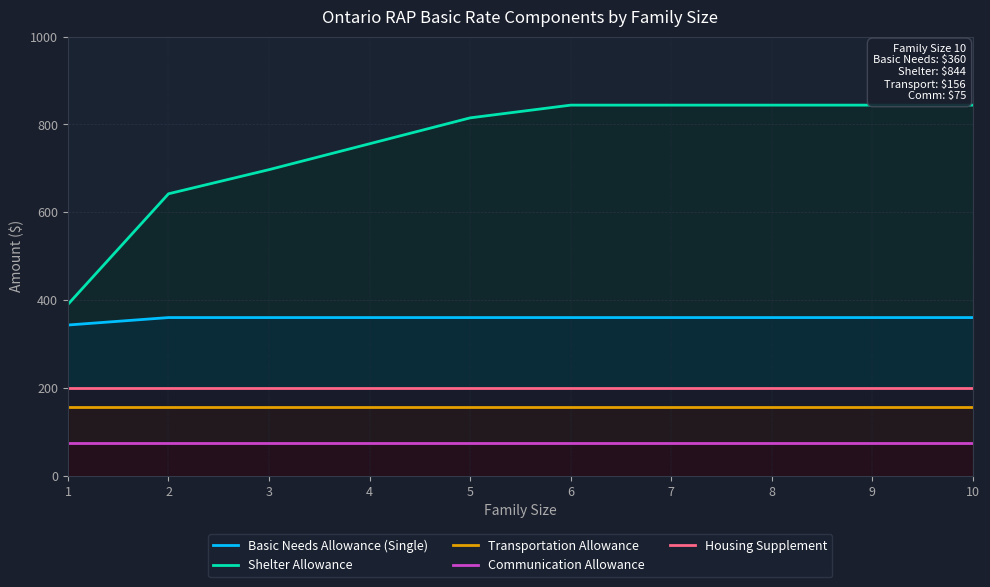

What is the total value across all series at 2?

1433